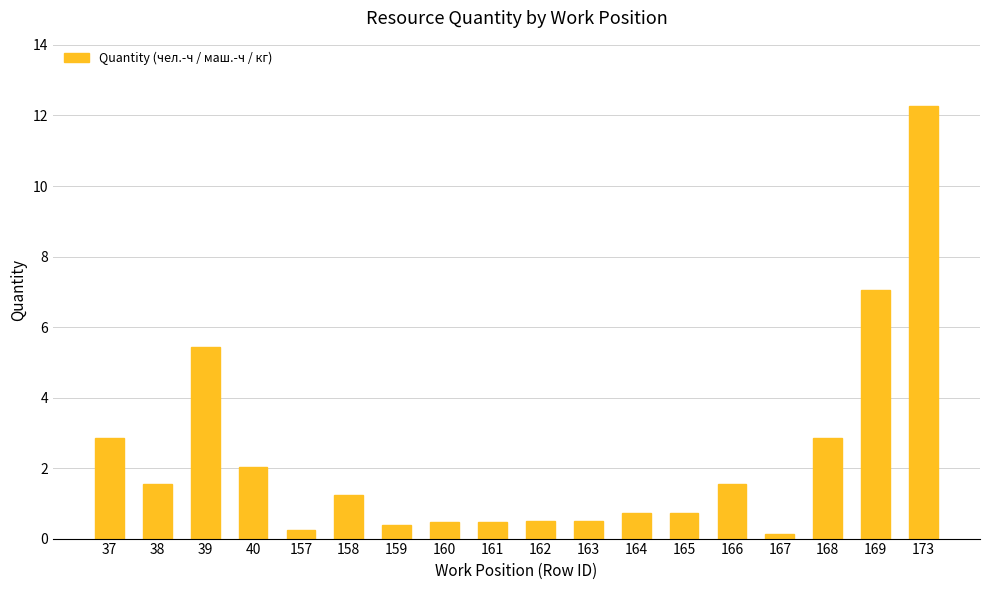

The value at 38 is 2.1. True or false?

False